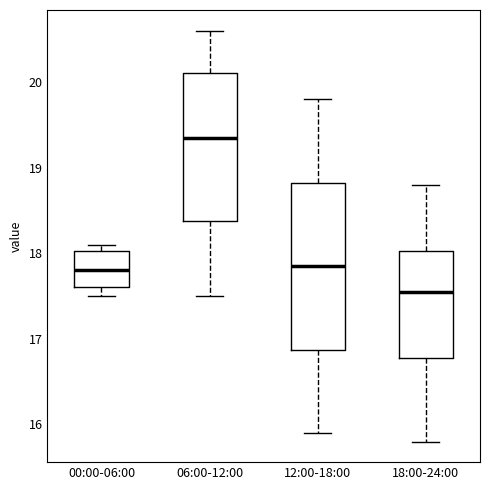

Where is the upper edge of the box for 12:00-18:00 on the y-axis? The values are not printed on the chart, so give them approximately, as read against the axis.

18.8